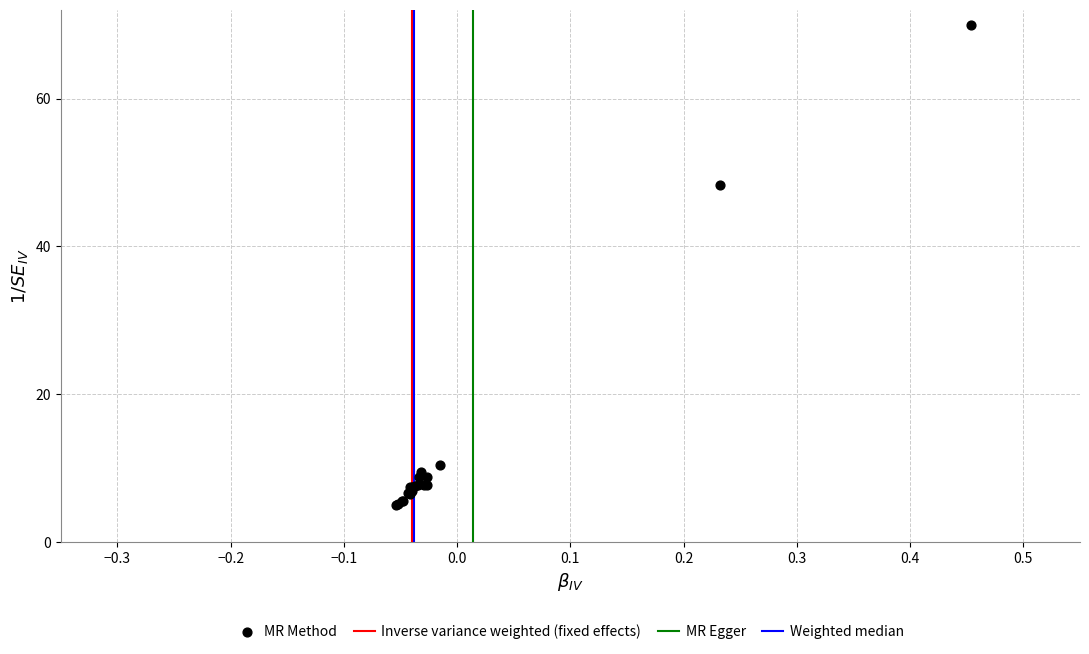

What Y value in the scatter plot is closest to 37?

48.4